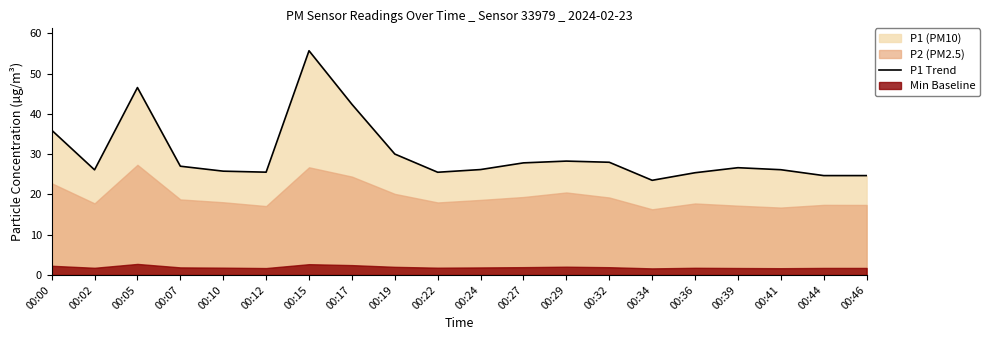

Does the chart display data point markers on the line(s)?

No